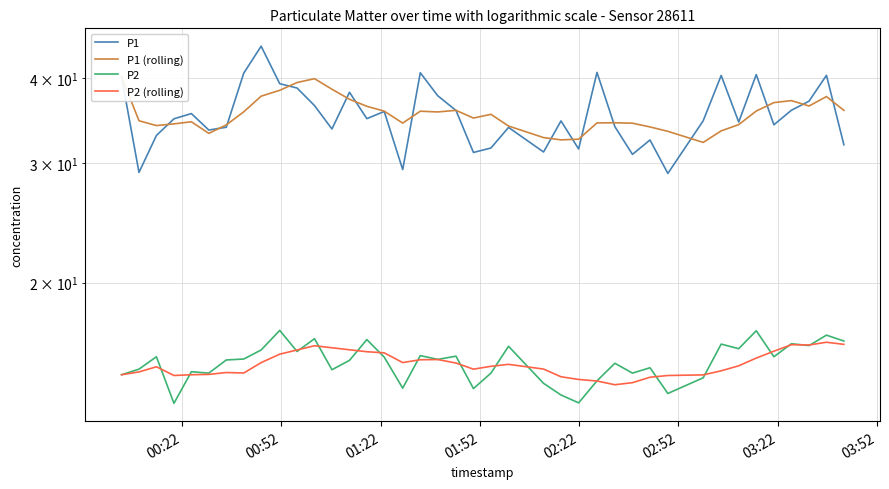

Reading right to left, list all the values displayed in this chart.

P1: 31.9	40.4	37.0	35.9	34.1	40.5	34.5	40.3	34.6	28.9	32.4	30.9	33.9	40.8	31.4	34.6	31.1	33.8	31.6	31.1	35.8	37.6	40.7	29.3	35.7	34.9	38.1	33.6	36.4	38.6	39.2	44.5	40.6	33.9	33.5	35.5	34.8	32.9	29.1	40.1
P1 (rolling): 35.8	37.5	36.4	37.0	36.8	35.8	34.1	33.4	32.2	33.4	33.9	34.3	34.4	34.3	32.5	32.4	32.7	34.0	35.4	34.9	35.8	35.6	35.7	34.3	35.7	36.3	37.2	38.5	39.9	39.4	38.4	37.6	35.7	34.1	33.2	34.5	34.2	34.0	34.6	40.1
P2: 16.4	16.8	16.2	16.3	15.6	17.0	16.0	16.2	14.5	13.8	15.0	14.7	15.2	14.3	13.3	13.7	14.2	16.1	14.7	14.0	15.6	15.4	15.6	14.0	15.6	16.5	15.4	14.9	16.6	15.8	17.0	15.9	15.4	15.4	14.7	14.8	13.3	15.6	14.9	14.7
P2 (rolling): 16.2	16.4	16.2	16.2	15.9	15.5	15.1	14.8	14.6	14.6	14.5	14.3	14.2	14.3	14.4	14.6	14.9	15.2	15.1	14.9	15.2	15.4	15.4	15.3	15.8	15.8	15.9	16.1	16.2	15.9	15.7	15.3	14.7	14.8	14.7	14.7	14.6	15.0	14.8	14.7